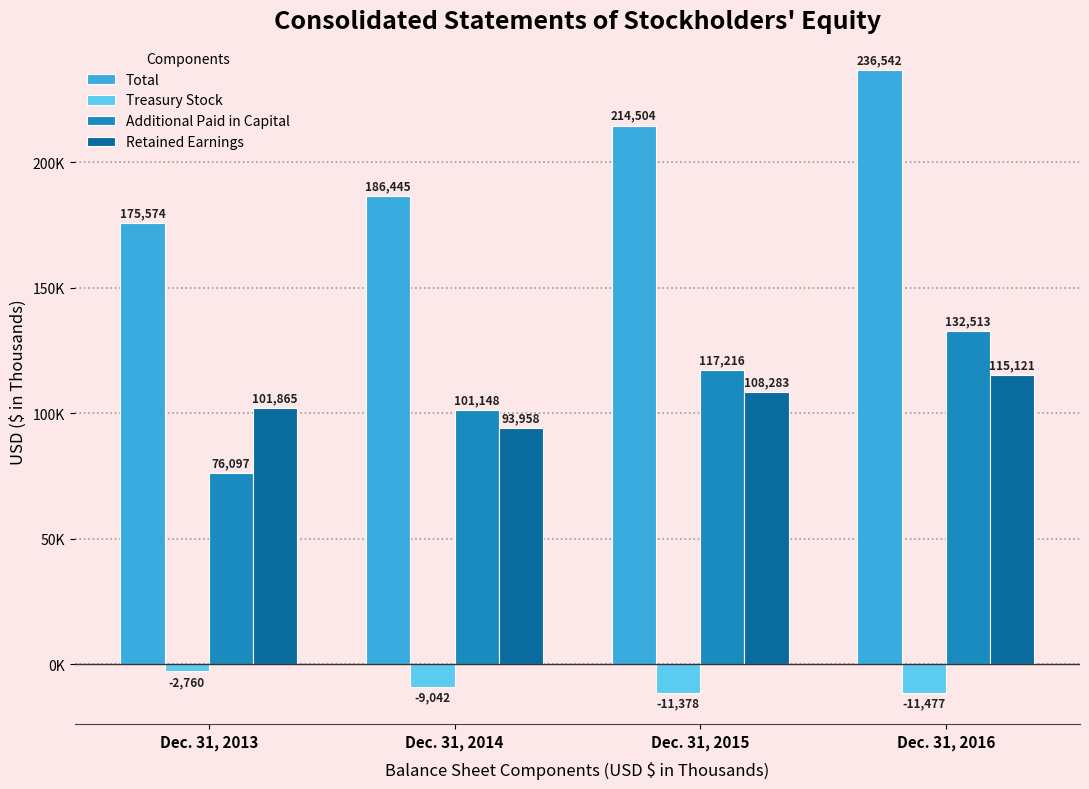

What is the difference between the highest and lowest values at Dec. 31, 2016?

248019